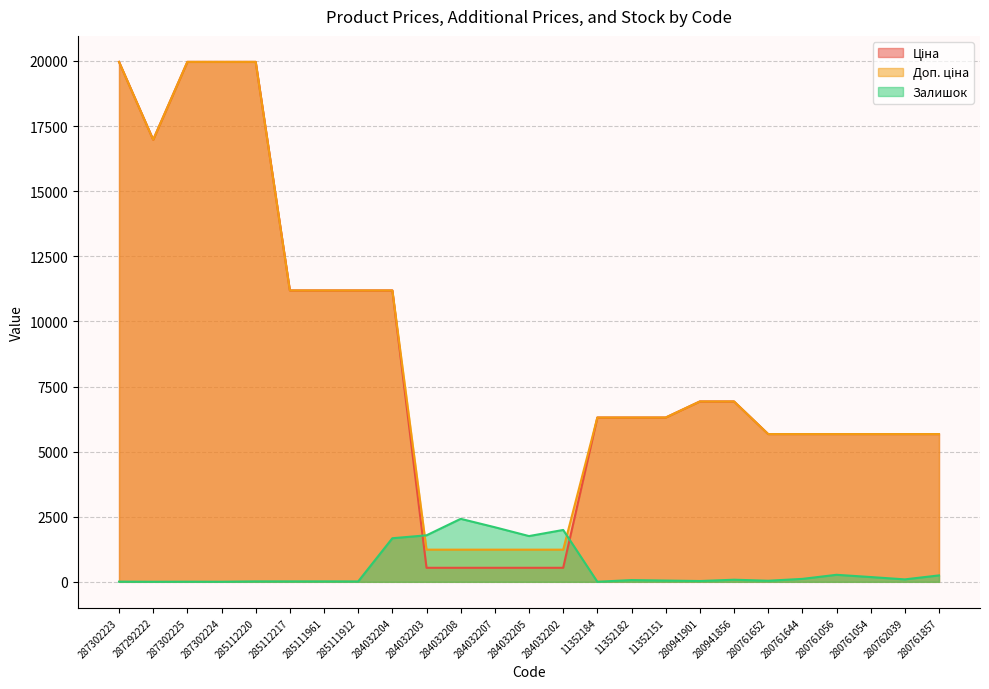

How many interior local valleys does the Ціна series have?

1